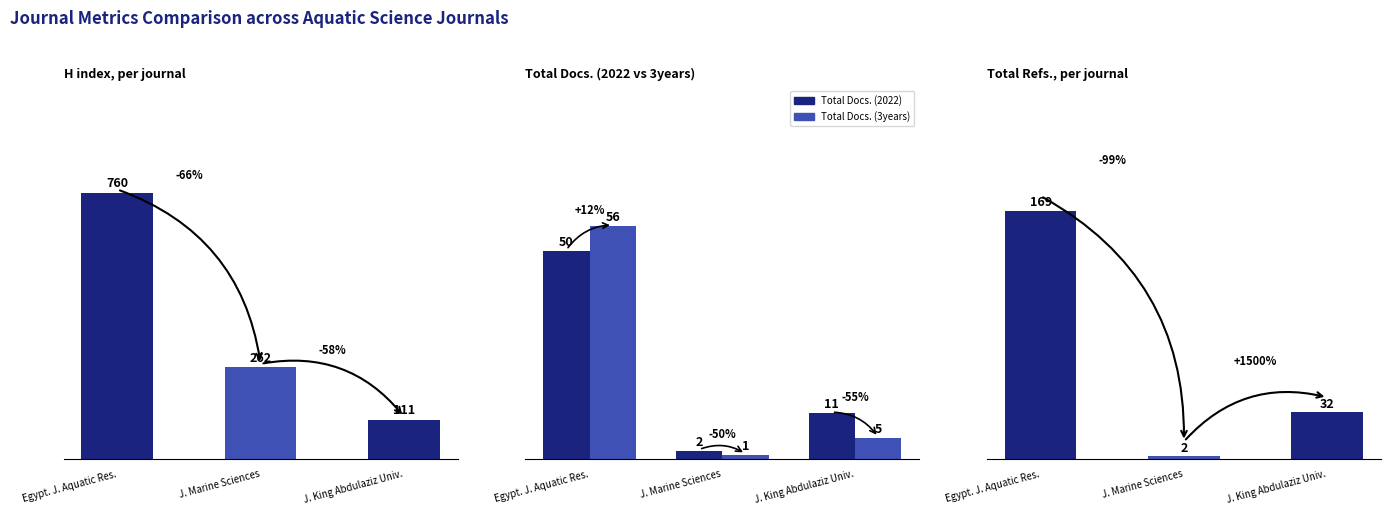

At J. King Abdulaziz Univ., list the series in order from smallest to largest.

Total Docs. (3years), Total Docs. (2022), Total Refs., H index